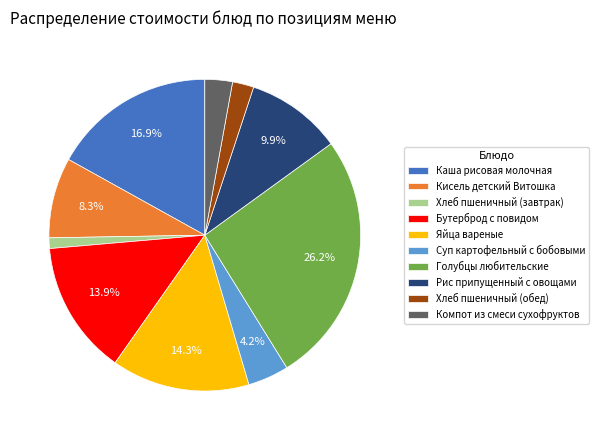

What percentage is NOT represented by Яйца вареные?

85.7%